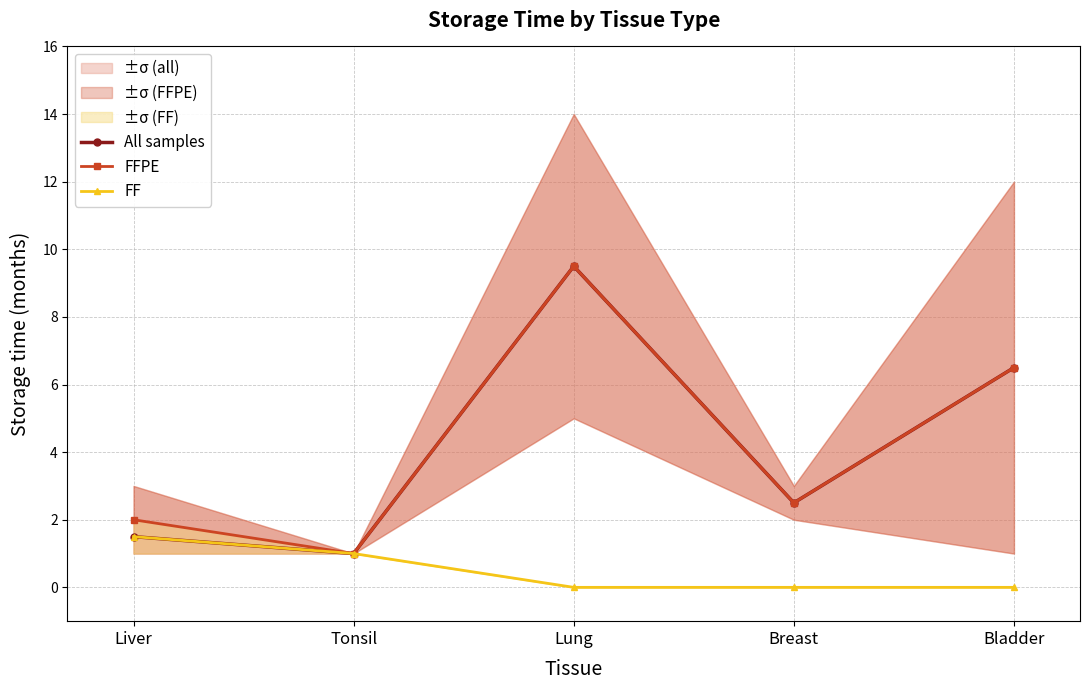

What position from the right is Lung?

3